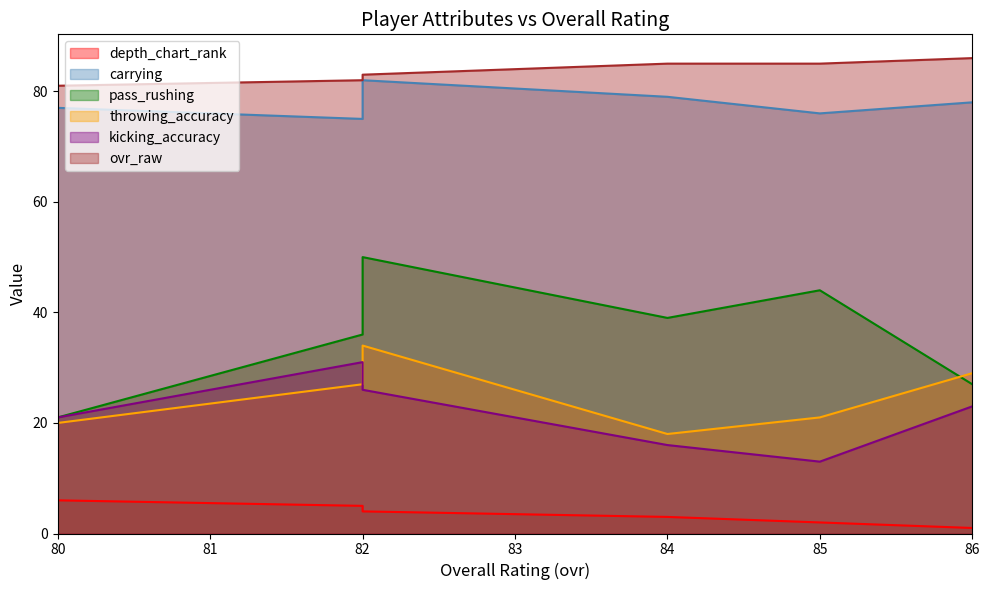

What are all the series names shown in the legend?

depth_chart_rank, carrying, pass_rushing, throwing_accuracy, kicking_accuracy, ovr_raw